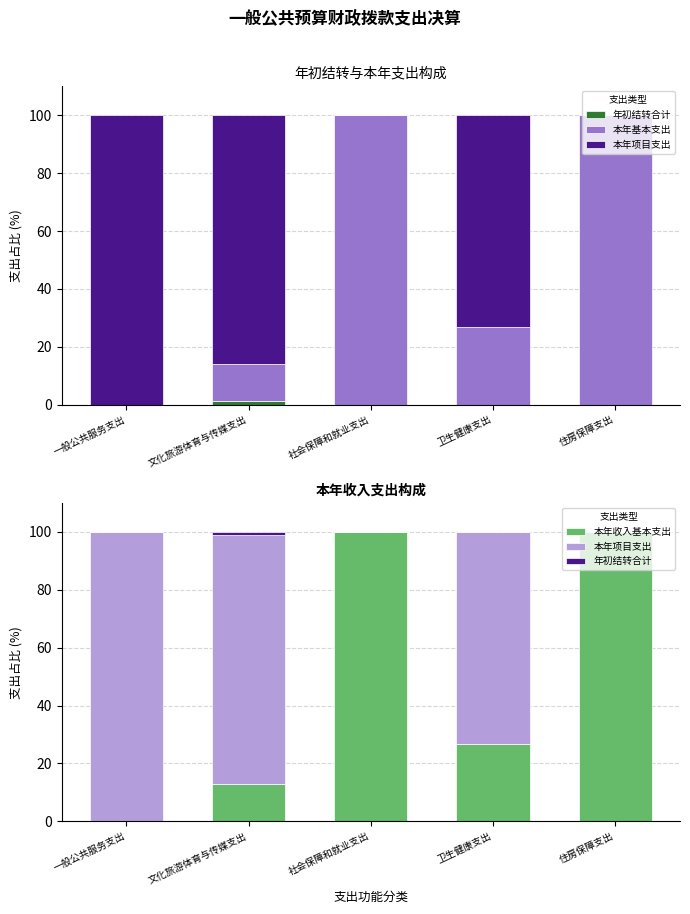

At which label does 本年基本支出 reach its minimum?

一般公共服务支出